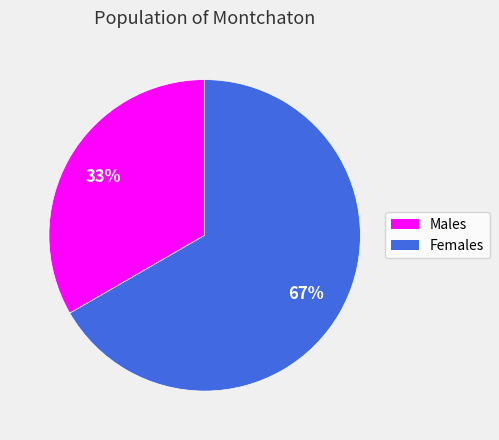

To the nearest percent, what is the average slice percentage?

50%